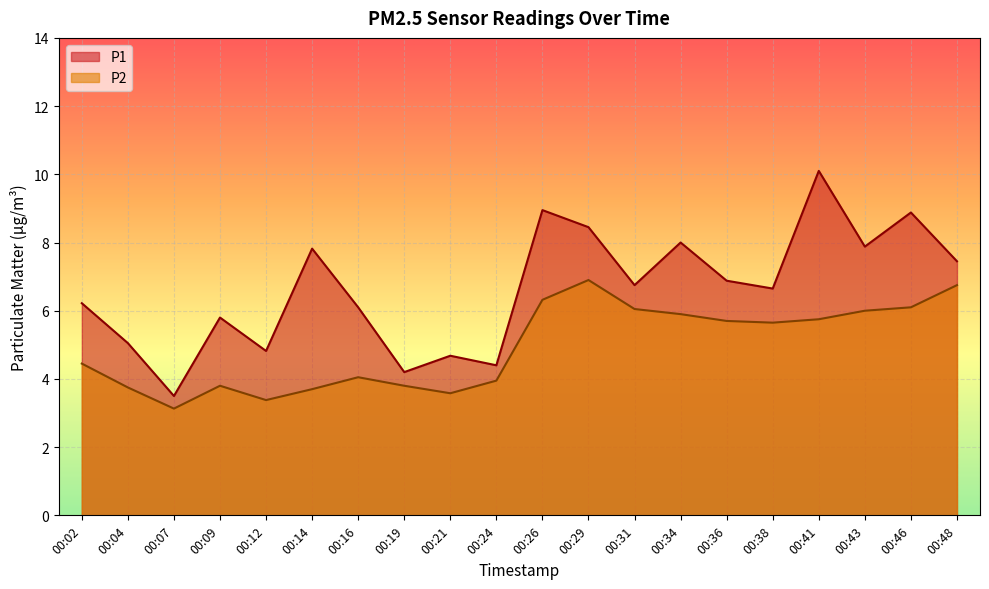

Which has a higher value, 00:41 or 00:19?

00:41